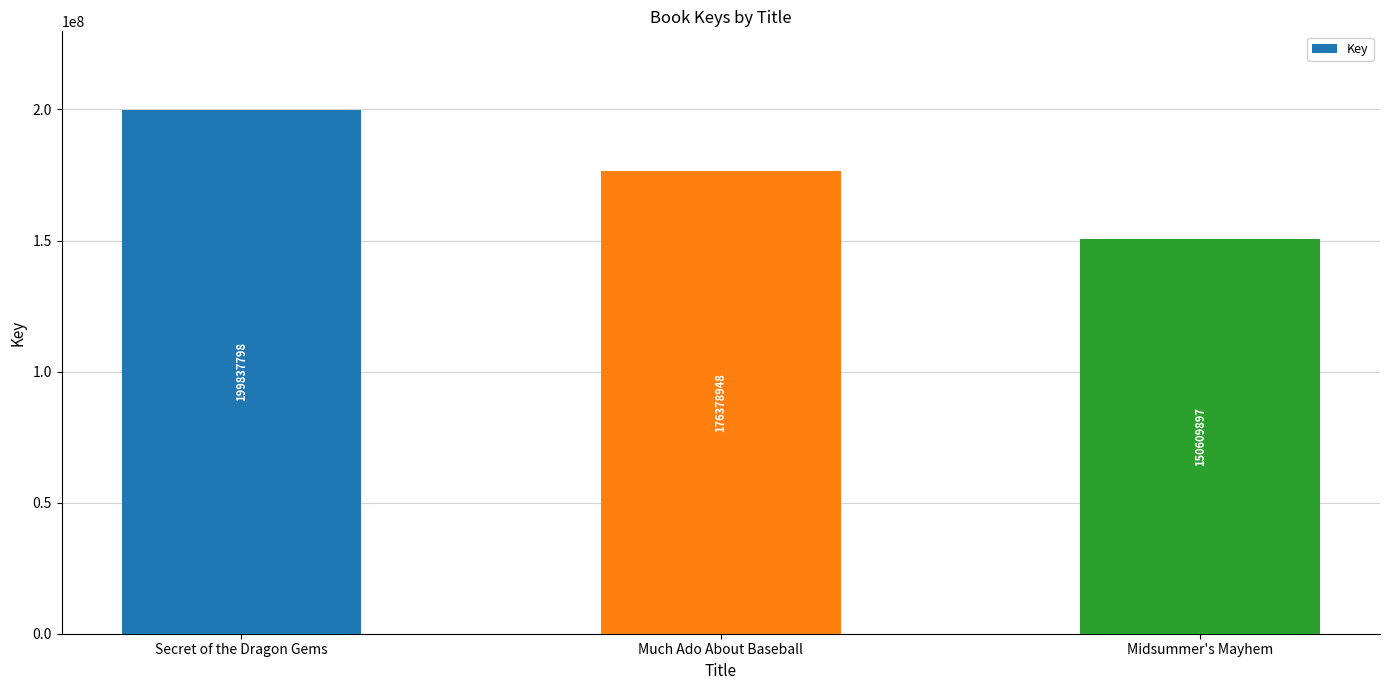

Approximately how many times larger is the value at Secret of the Dragon Gems compared to Much Ado About Baseball?

1.1